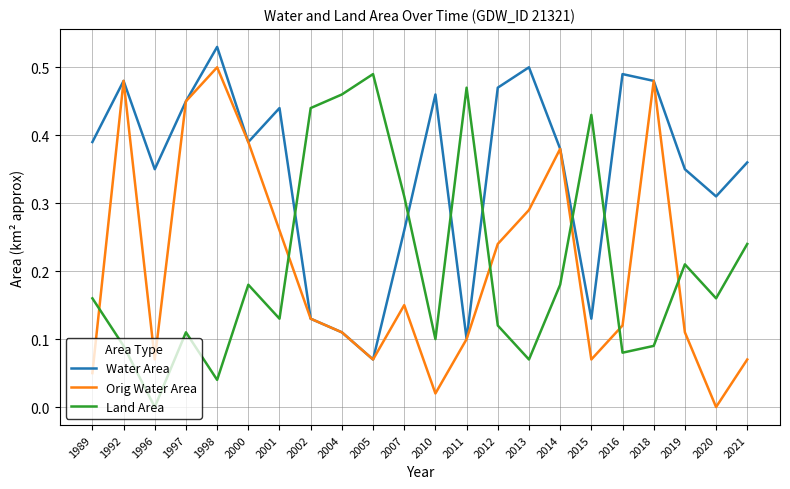

Rank the series at 2013 from lowest to highest value.

Land Area, Orig Water Area, Water Area